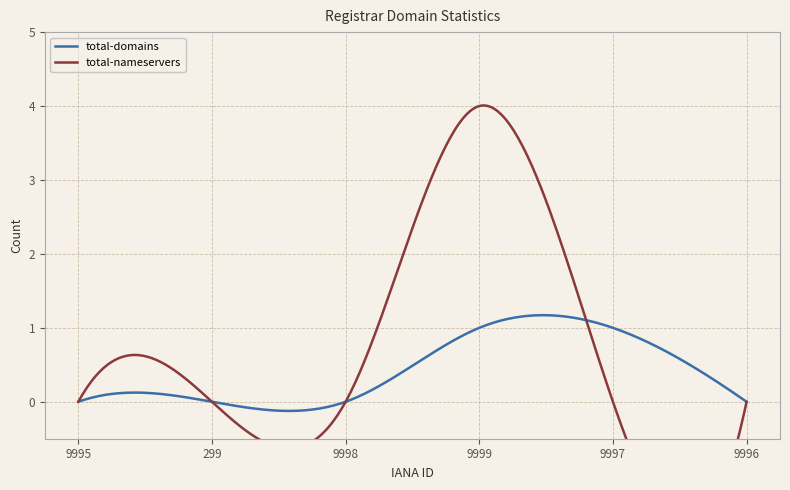

Reading left to right, transcribe all the data shown in this chart.

total-domains: 0	0	0	1	1	0
total-nameservers: 0	0	0	4	0	0